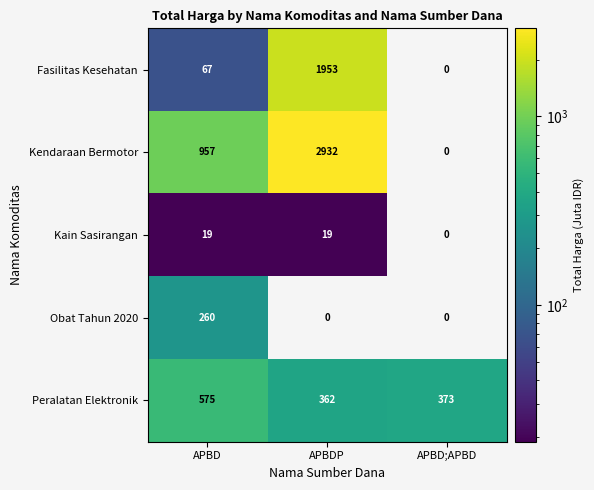

What is the highest value of the Fasilitas Kesehatan series?

1953